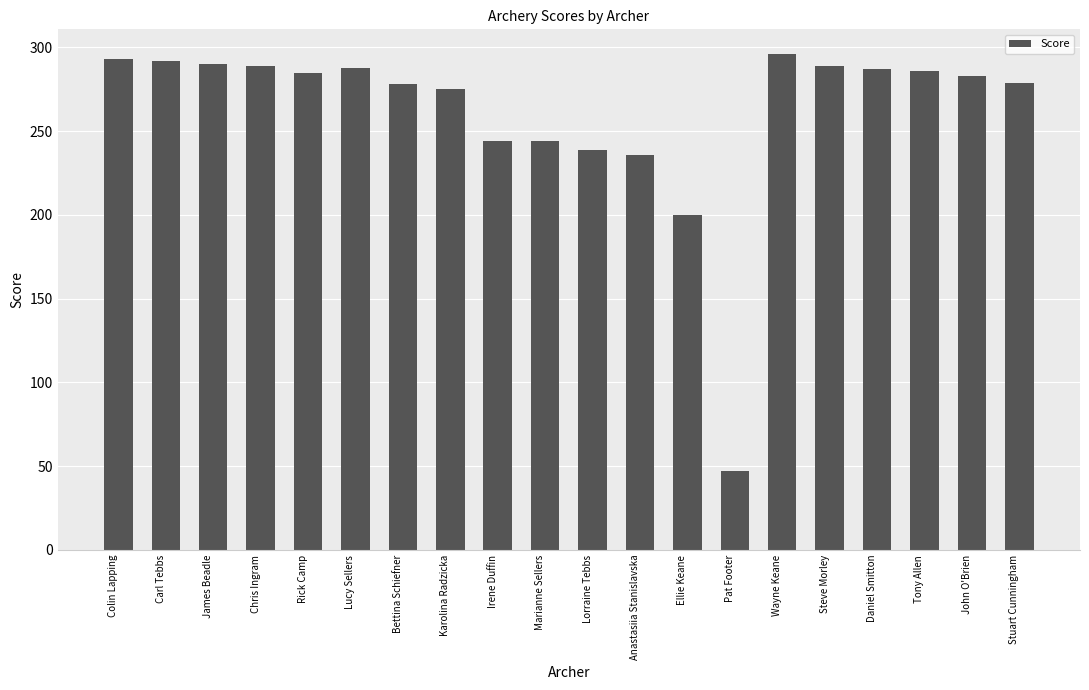

Which has a higher value, Colin Lapping or Tony Allen?

Colin Lapping